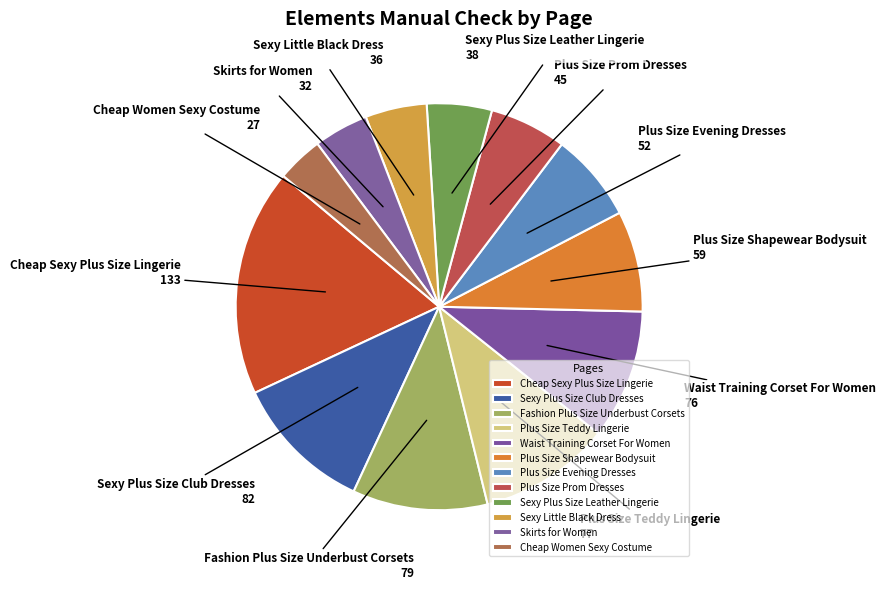

Which has a higher value, Waist Training Corset For Women or Plus Size Shapewear Bodysuit?

Waist Training Corset For Women